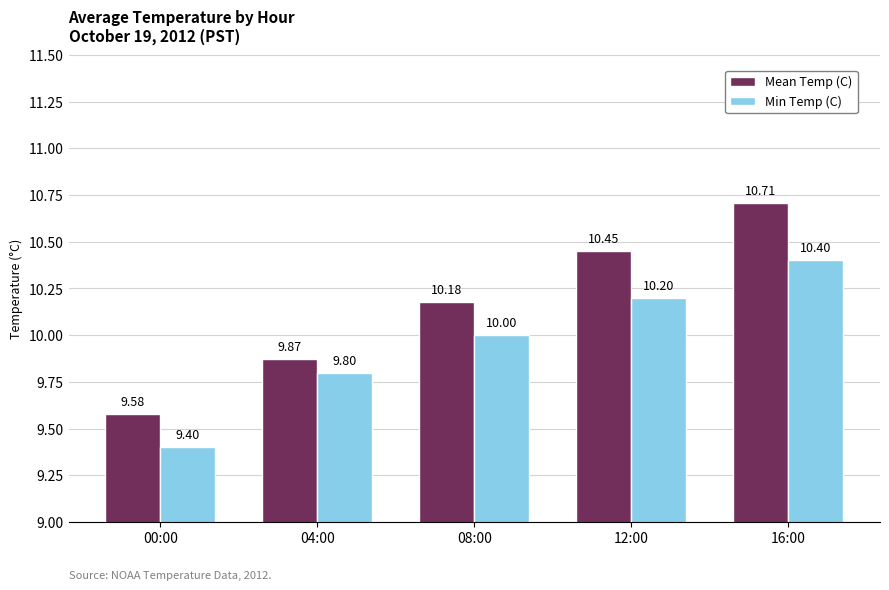

Is it true that Min Temp (C) equals 18.7 at 16:00?

False